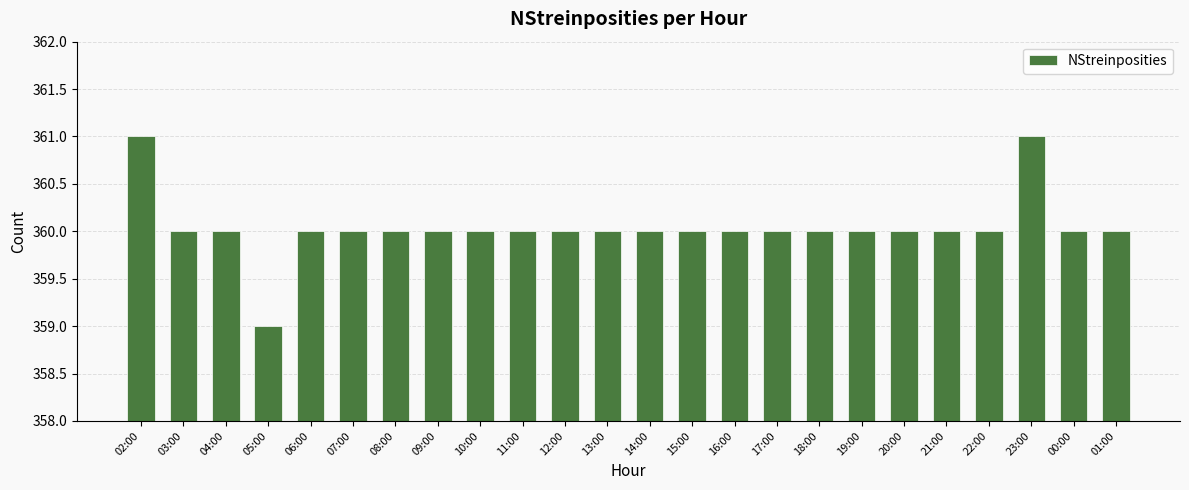

Is it true that the value at 20:00 is 639?

False